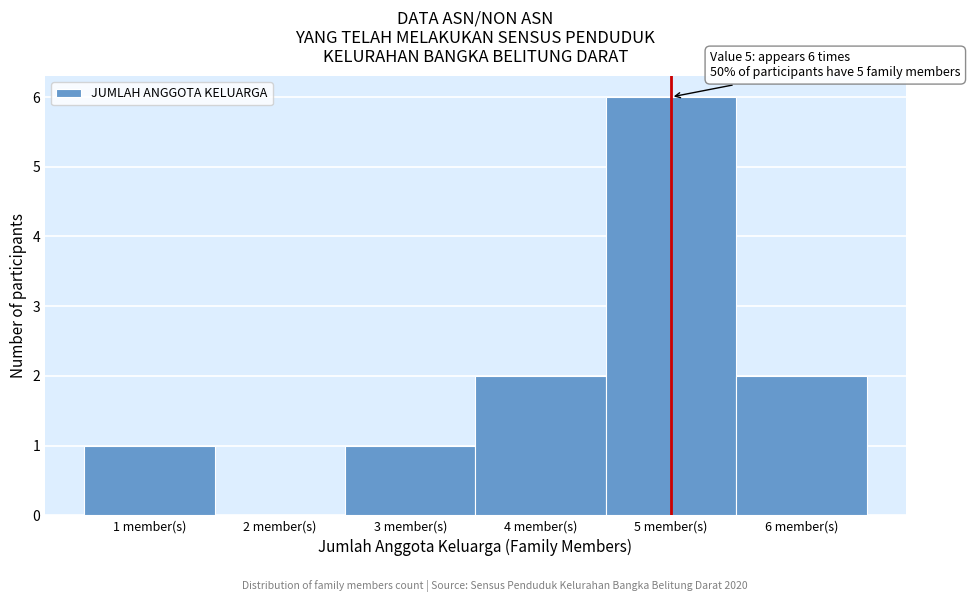

Over which range of the x-axis is the bar tallest?

4.5 to 5.5